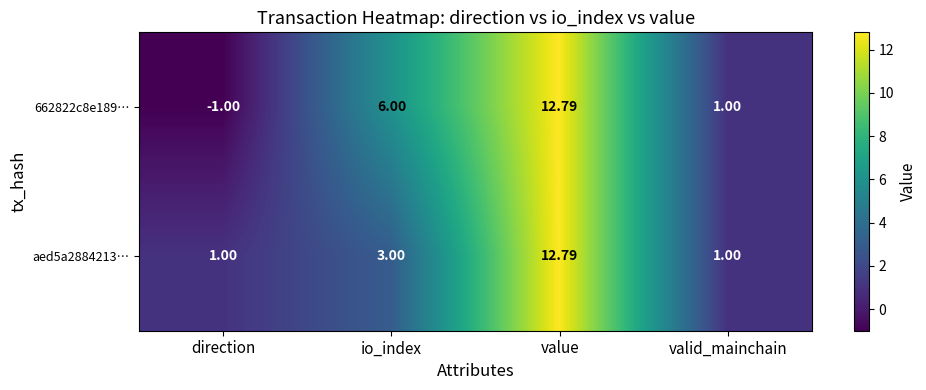

Which category has the highest value across all series?

value